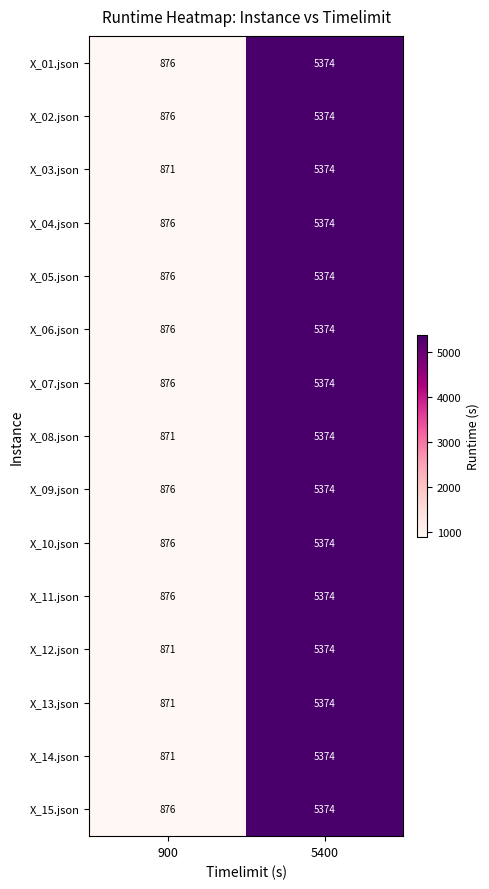

What is the difference between the X_08.json values at 900 and 5400?

4503